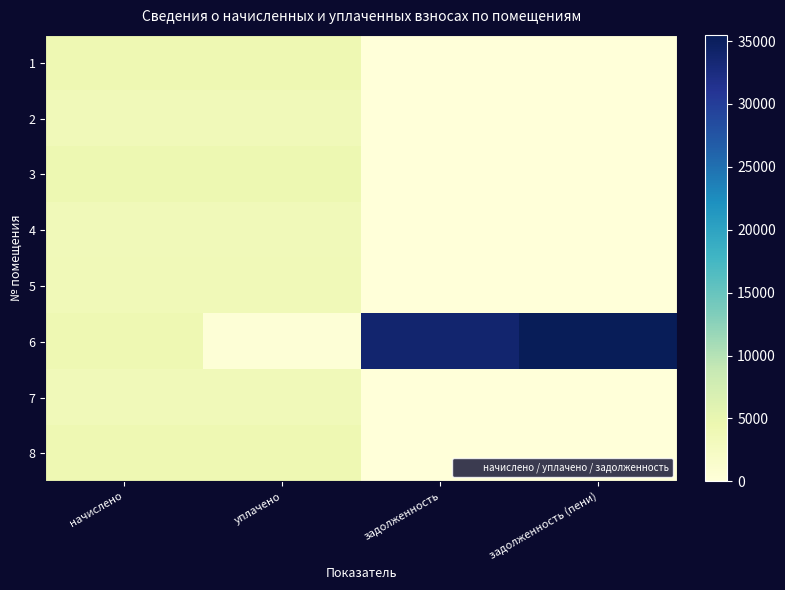

At which category is the sum across all series the highest?

задолженность (пени)